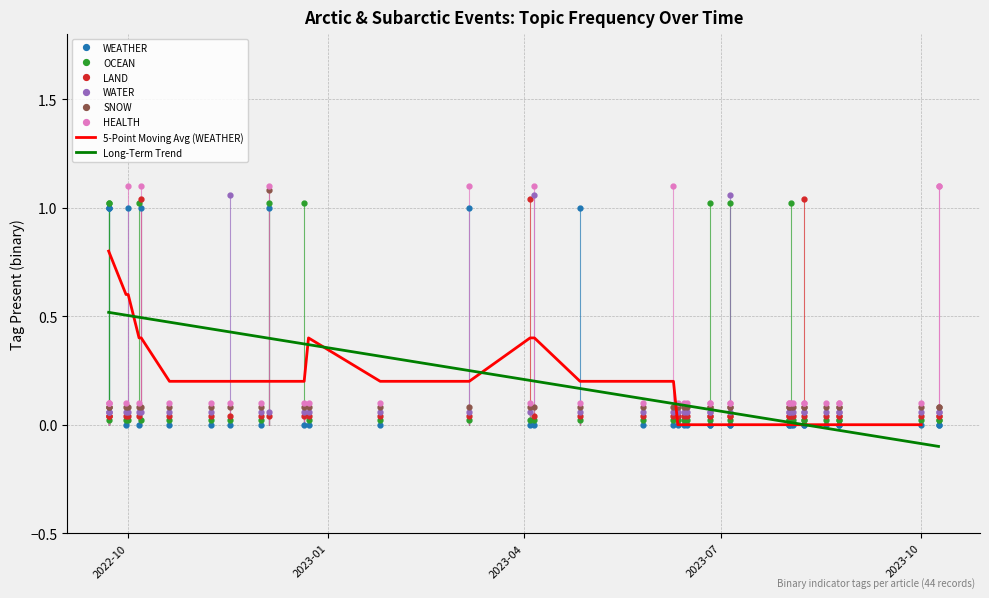

How many distinct data groups are displayed?

6